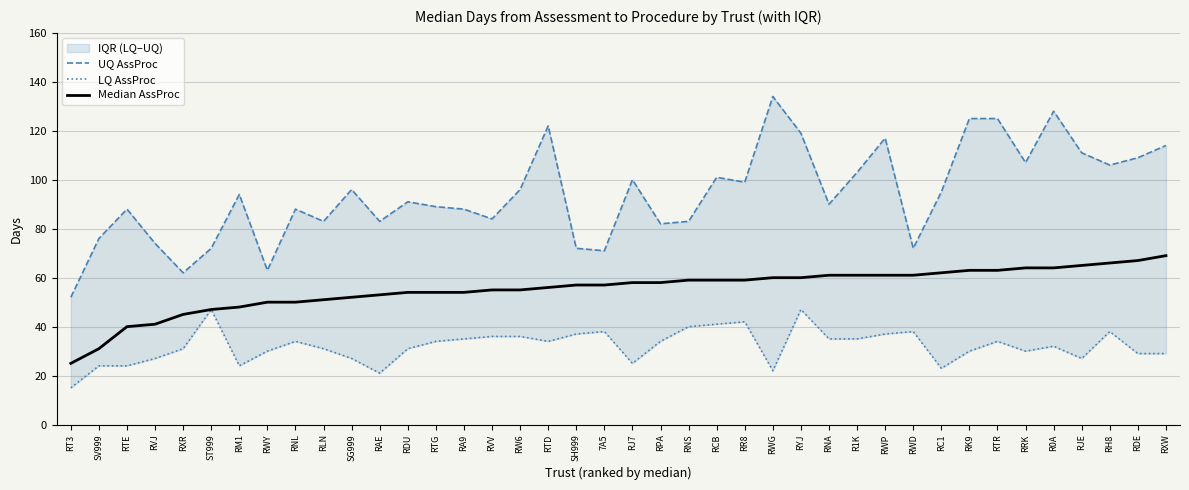

At how many categories does at least one series exceed 86?

26